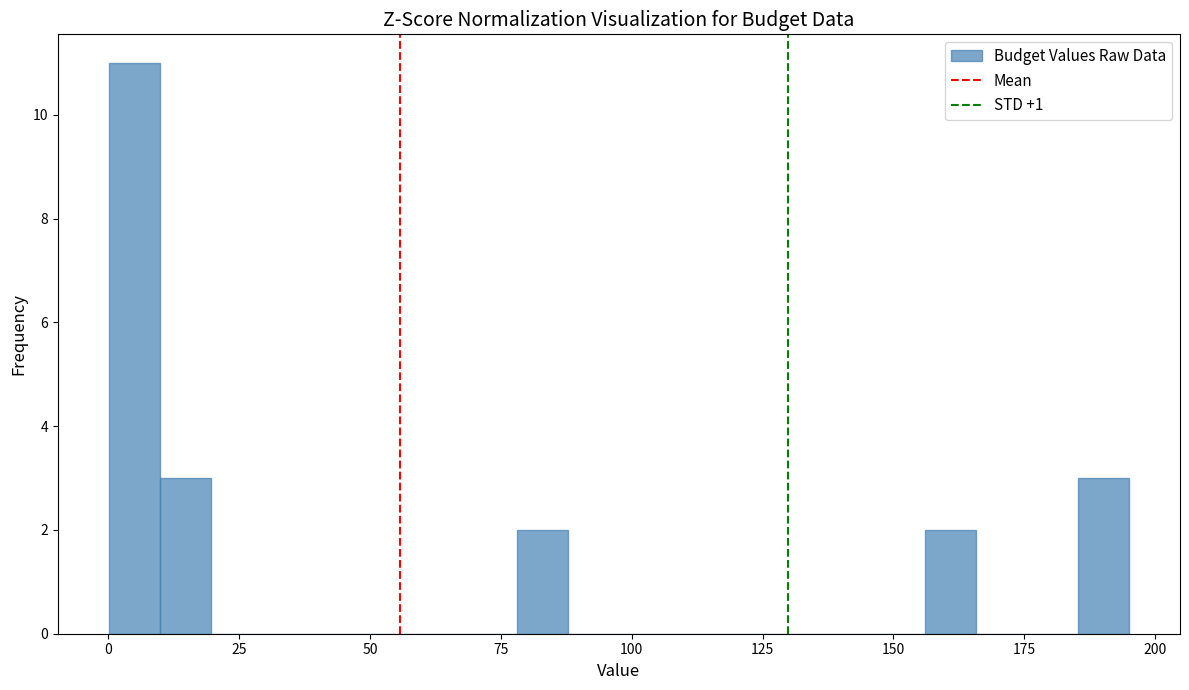

Read against the x-axis, roughly where is the centre of the tallest bar?

5